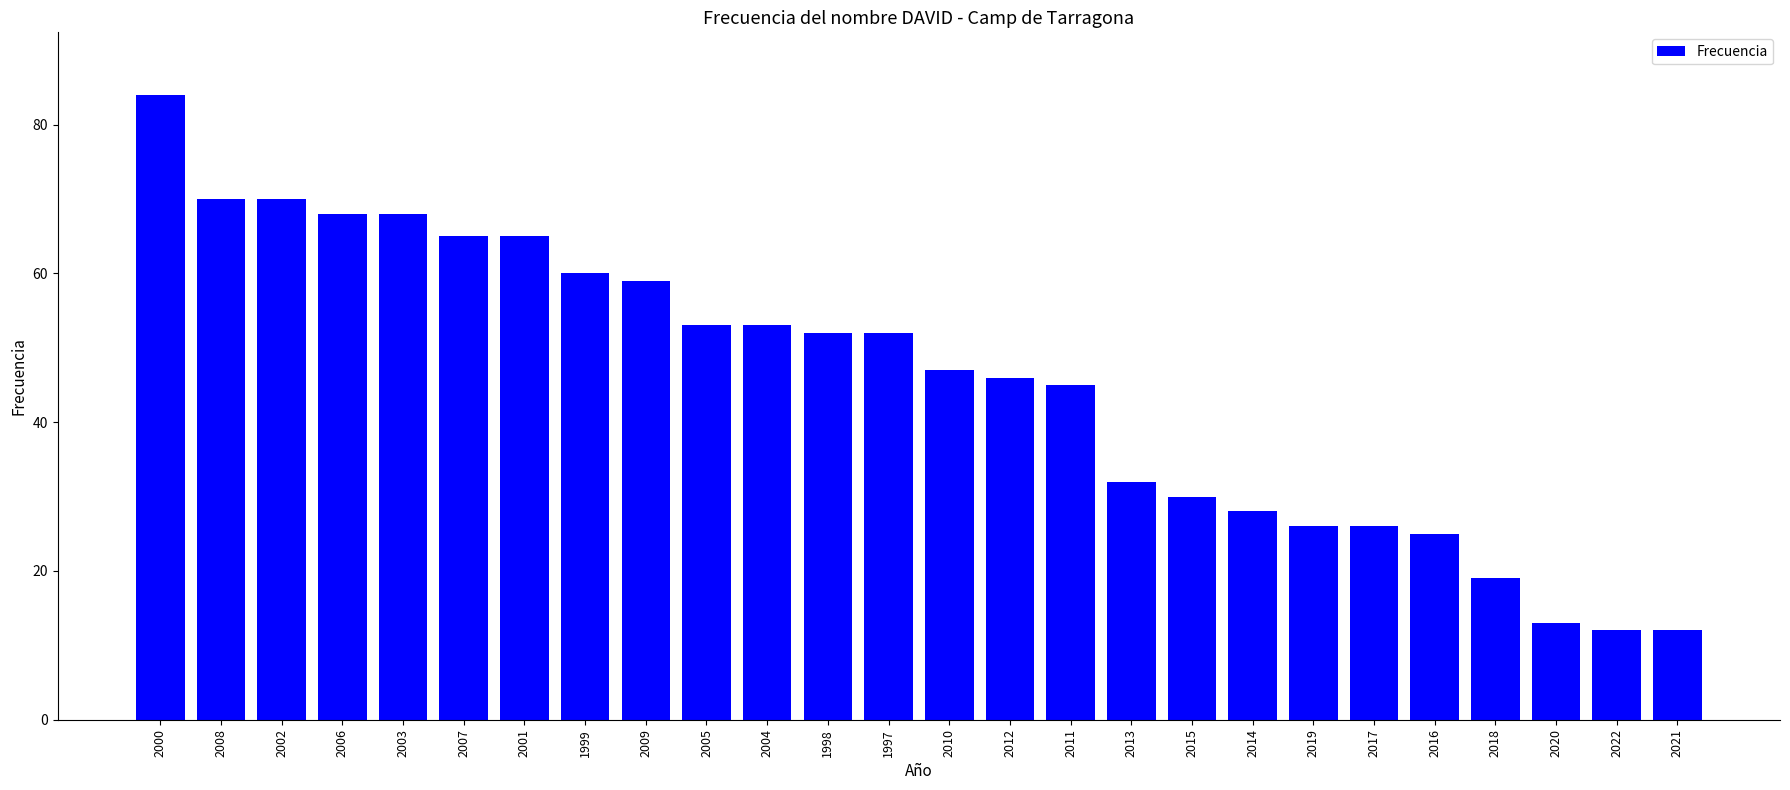

What is the change in value from 2000 to 1998?

-32